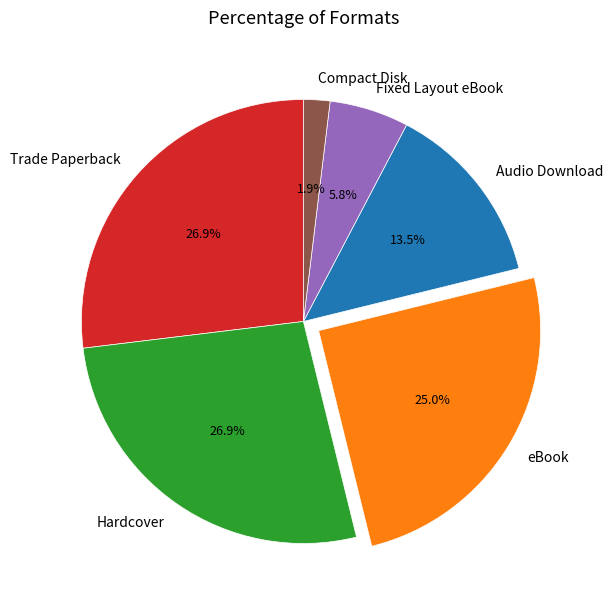

Is Audio Download the majority of the pie?

No